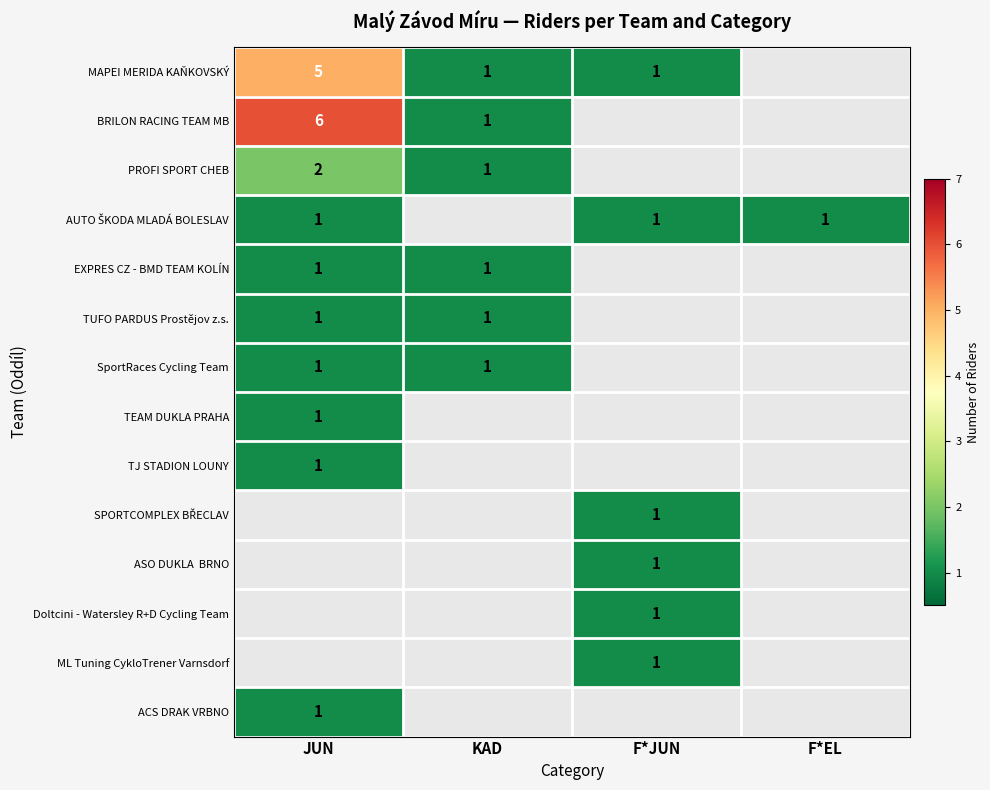

The value of BRILON RACING TEAM MB at KAD is 0. True or false?

False